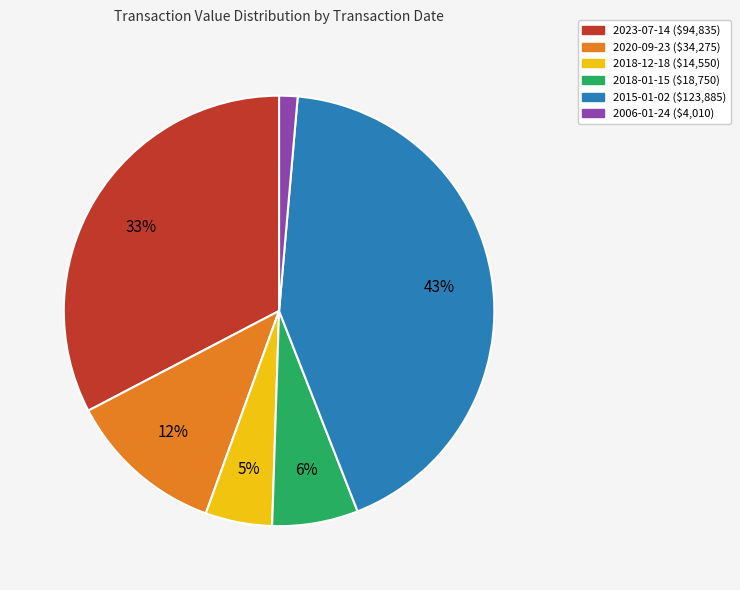

Is there a majority slice in this chart?

No